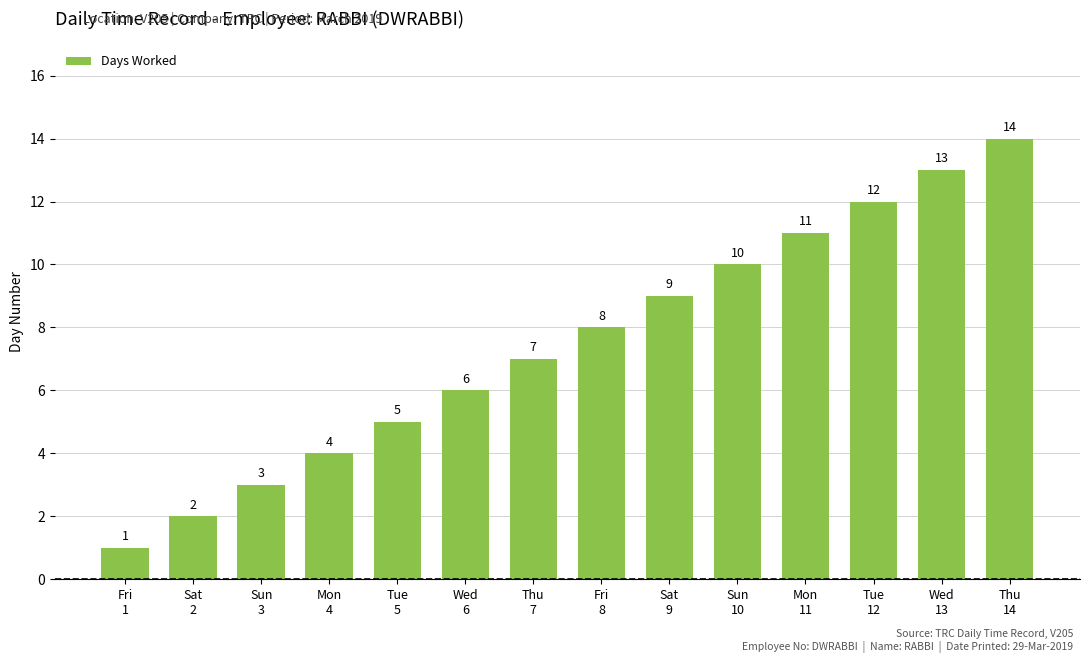

What is the ratio of the value at Sun
3 to the value at Thu
14?

0.2